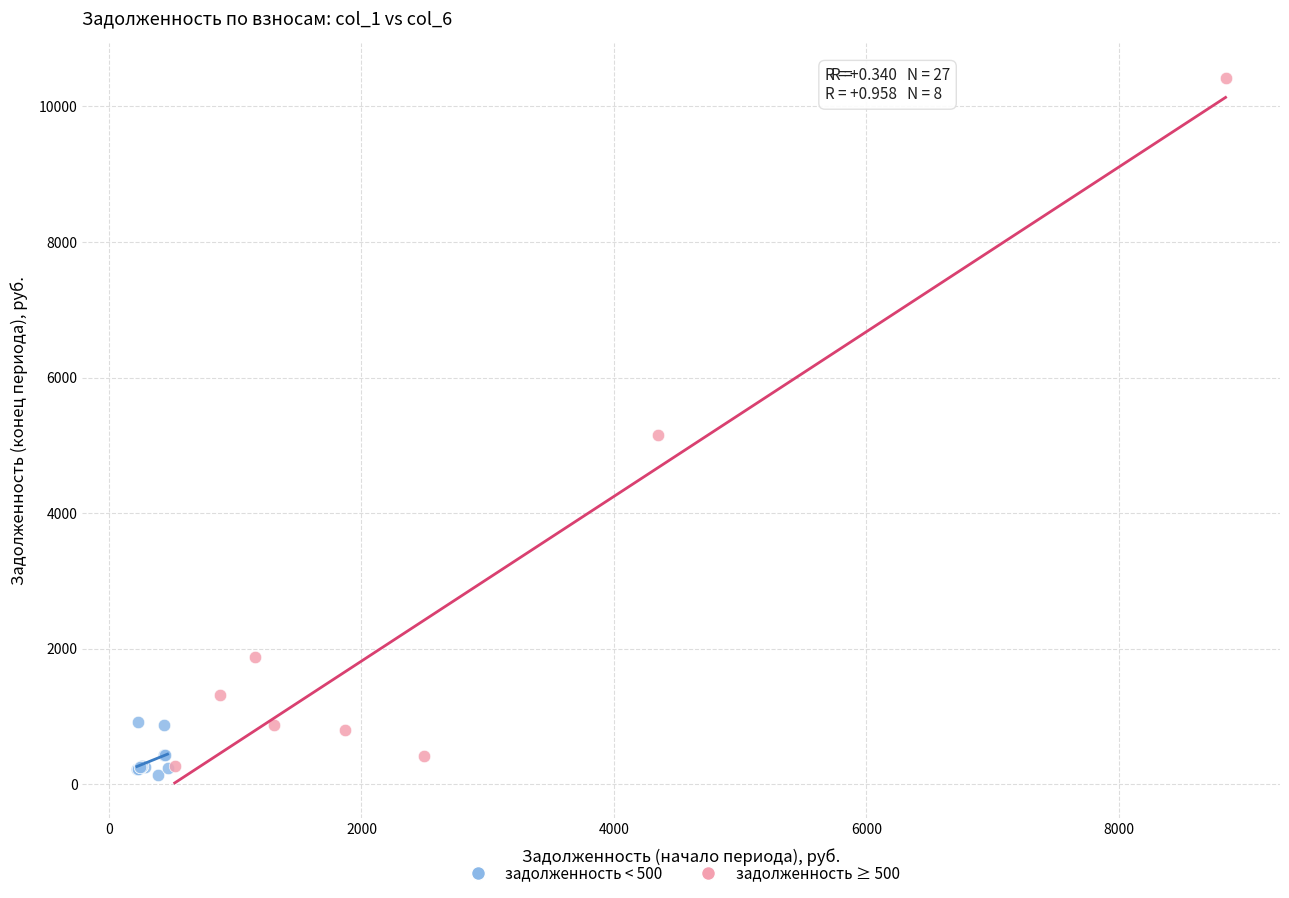

What are all the series names shown in the legend?

задолженность < 500, задолженность ≥ 500